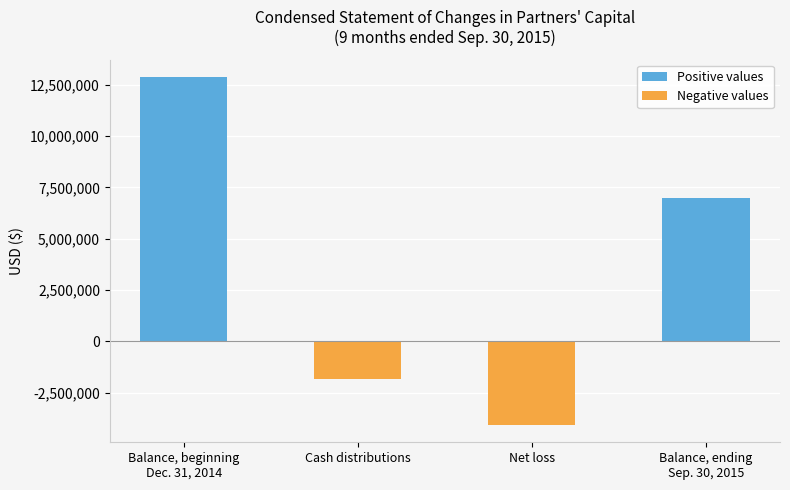

Reading left to right, transcribe all the data shown in this chart.

Balance, beginning
Dec. 31, 2014=12881127	Cash distributions=-1810050	Net loss=-4067727	Balance, ending
Sep. 30, 2015=7003350